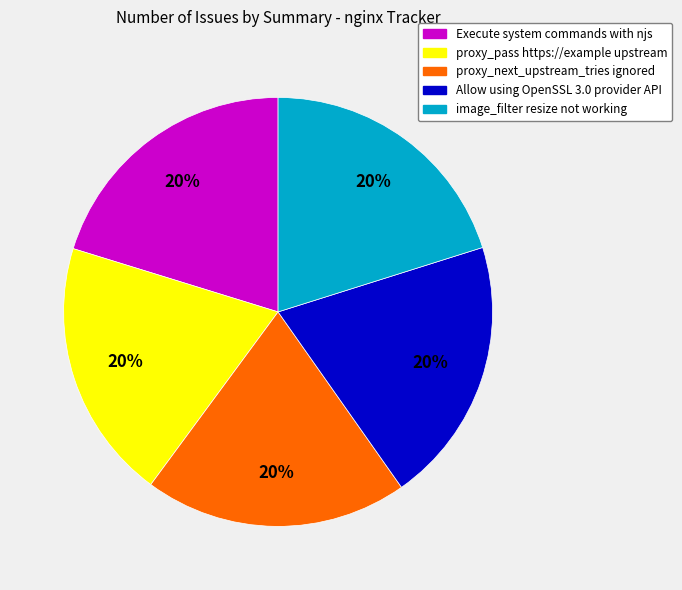

To the nearest percent, what is the combined percentage of Allow using OpenSSL 3.0 provider API and proxy_next_upstream_tries ignored?

40%